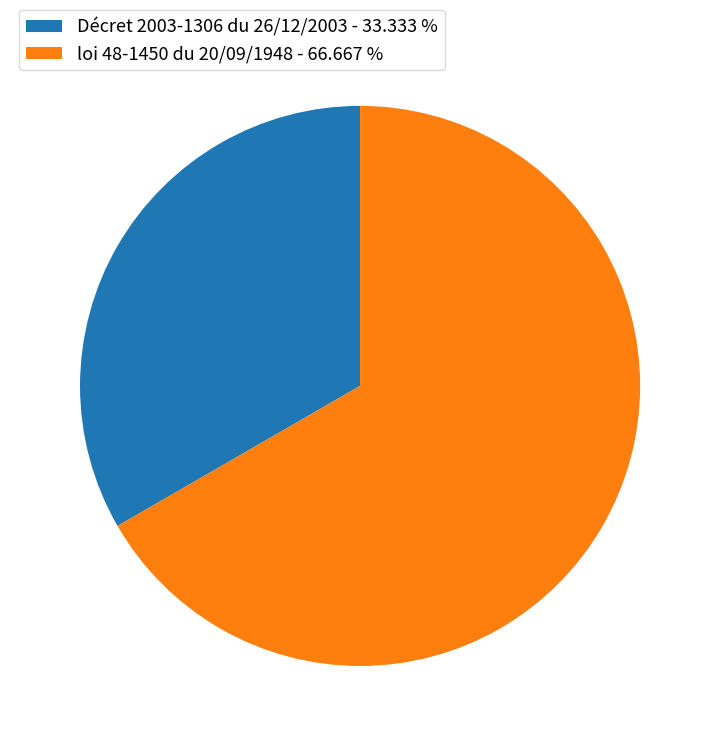

What is the ratio of the value at loi 48-1450 du 20/09/1948 - 66.667 % to the value at Décret 2003-1306 du 26/12/2003 - 33.333 %?

2.0